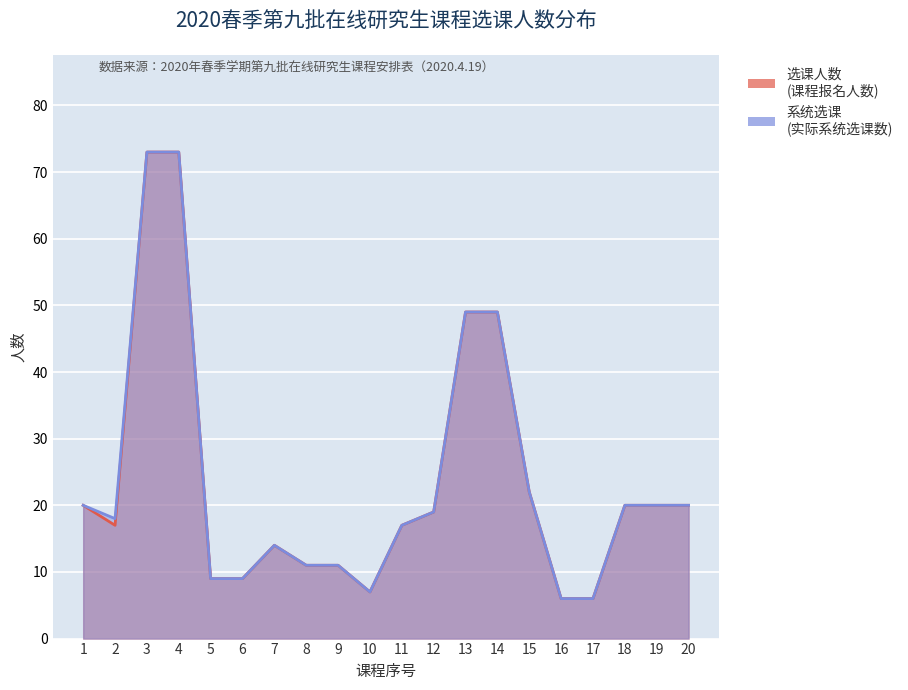

What are all the series names shown in the legend?

选课人数, 系统选课